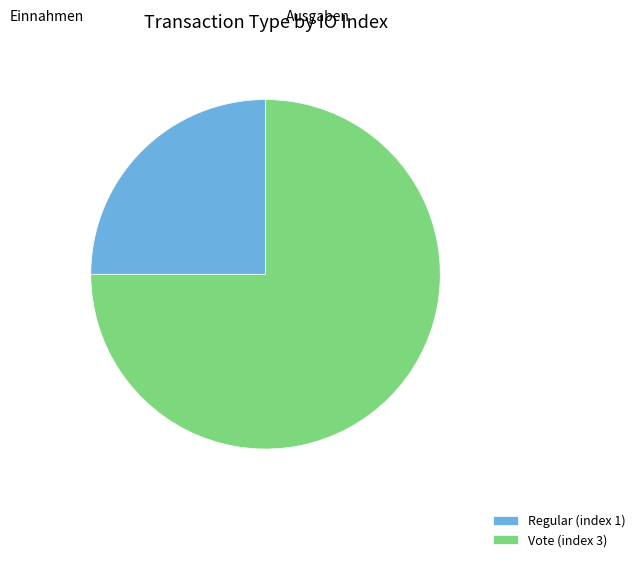

Which has a higher value, Vote (index 3) or Regular (index 1)?

Vote (index 3)